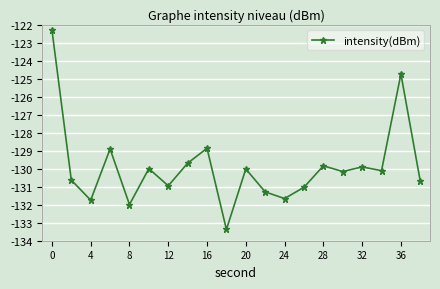

Does the chart display data point markers on the line(s)?

Yes